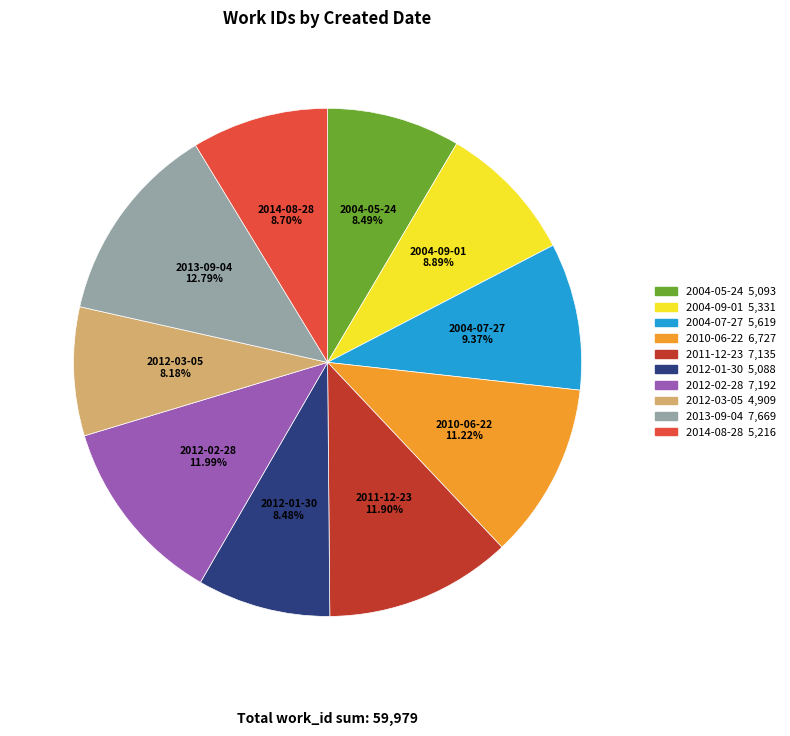

Is the sum of 2014-08-28 and 2004-07-27 greater than half?

No